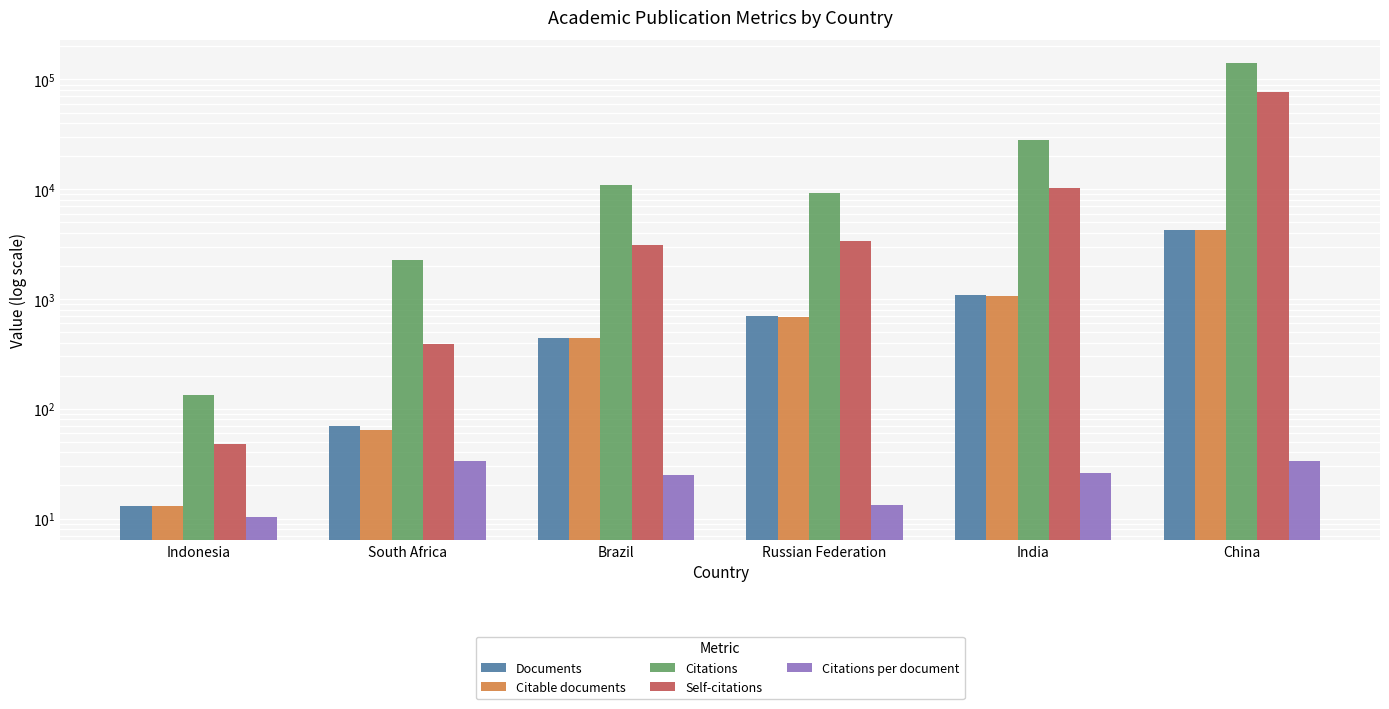

What is the total value across all series at China?

227377.3